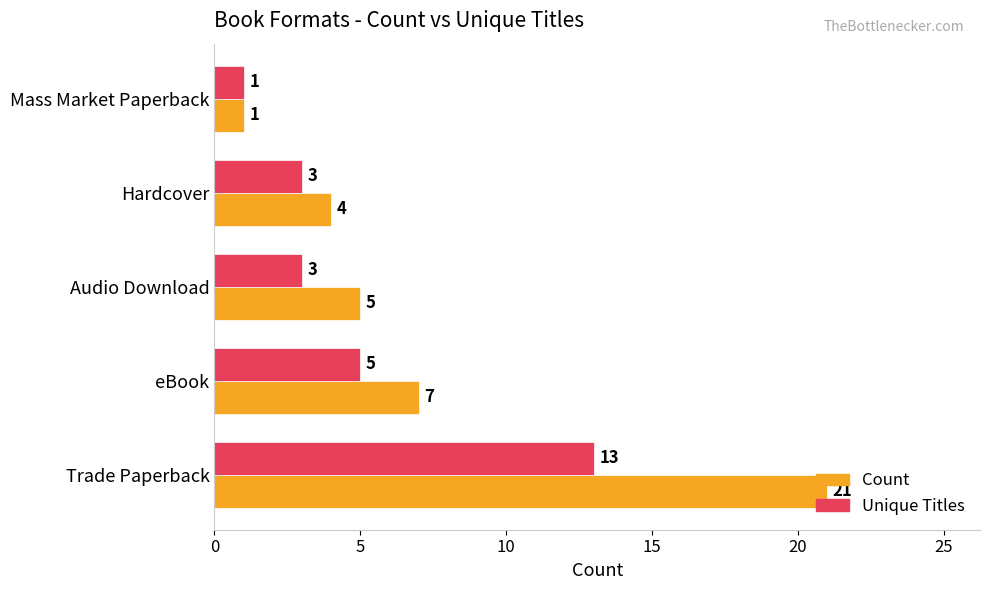

Which series has the widest spread of values?

Count